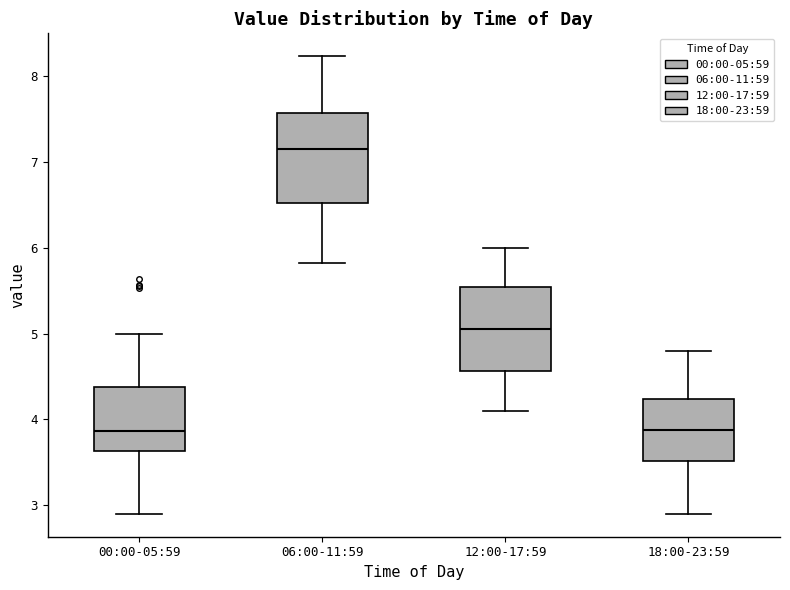

Reading left to right, transcribe this box plot: for each box, give where its median line is, the range the box spans, and where its two whiskers end, as read against the y-axis. The values are not printed on the chart, so give them approximately, as read against the axis.

00:00-05:59: median 3.9, box 3.6 to 4.4, whiskers 2.9 to 5.0
06:00-11:59: median 7.2, box 6.5 to 7.6, whiskers 5.8 to 8.2
12:00-17:59: median 5.1, box 4.6 to 5.5, whiskers 4.1 to 6.0
18:00-23:59: median 3.9, box 3.5 to 4.2, whiskers 2.9 to 4.8